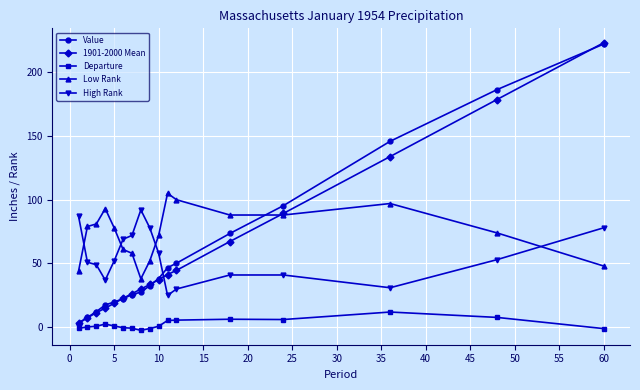

True or false: Low Rank and Departure cross at least once.

False